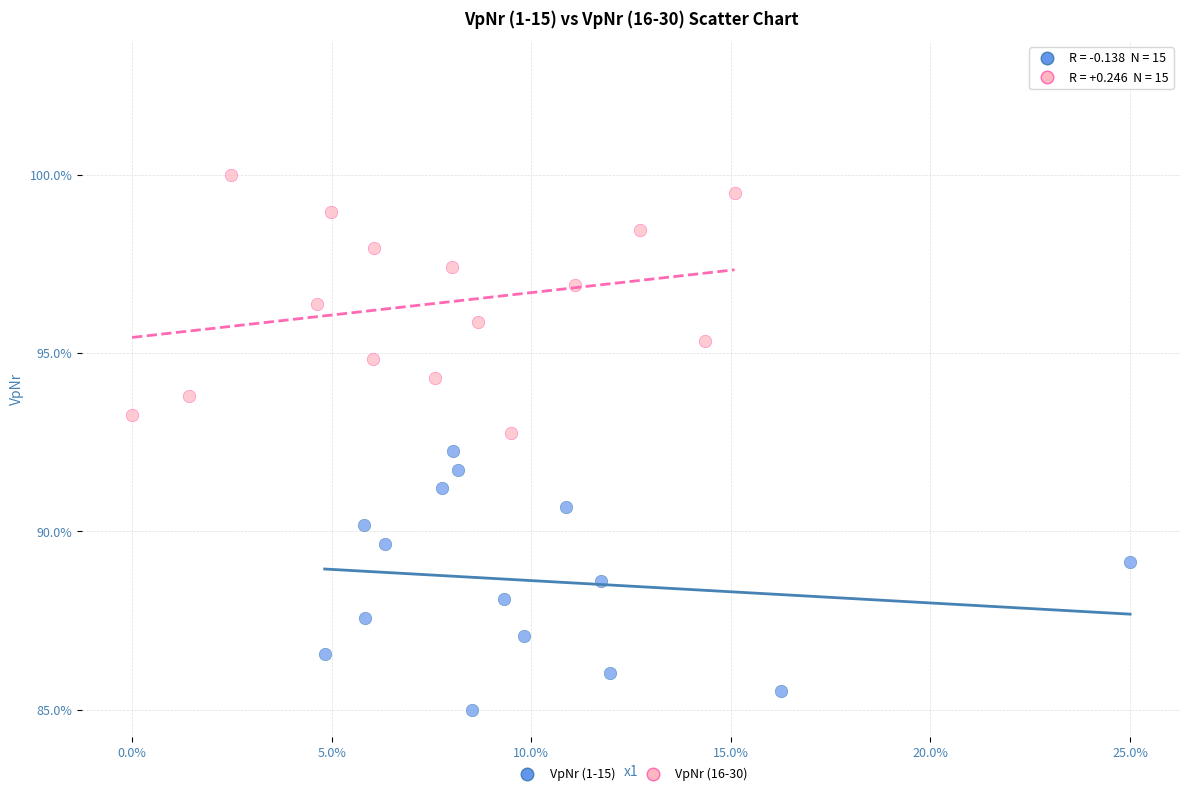

What are all the series names shown in the legend?

VpNr (1-15), VpNr (16-30)